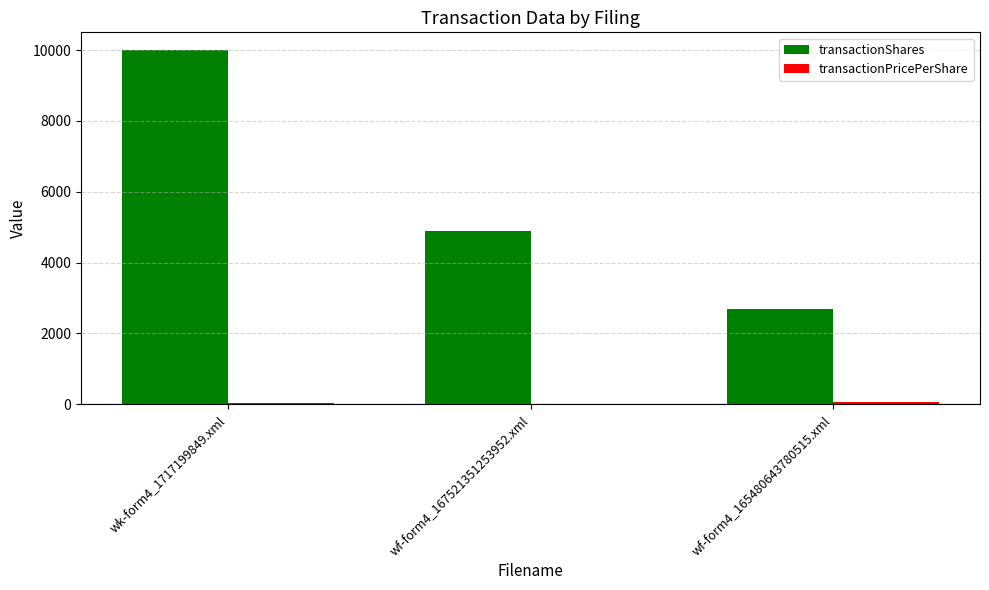

Which series changed the most between wk-form4_1717199849.xml and wf-form4_167521351253952.xml?

transactionShares